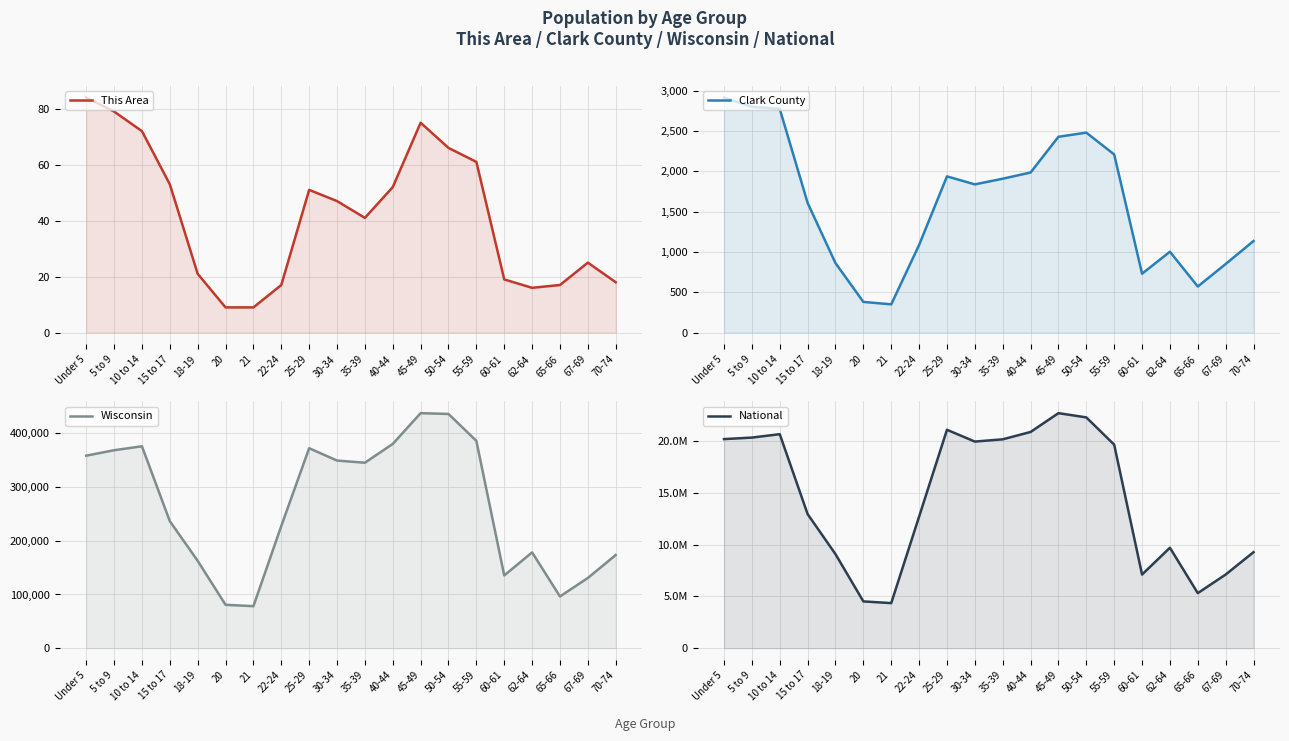

Is the value of This Area at 67-69 greater than the value of Clark County at 10 to 14?

No